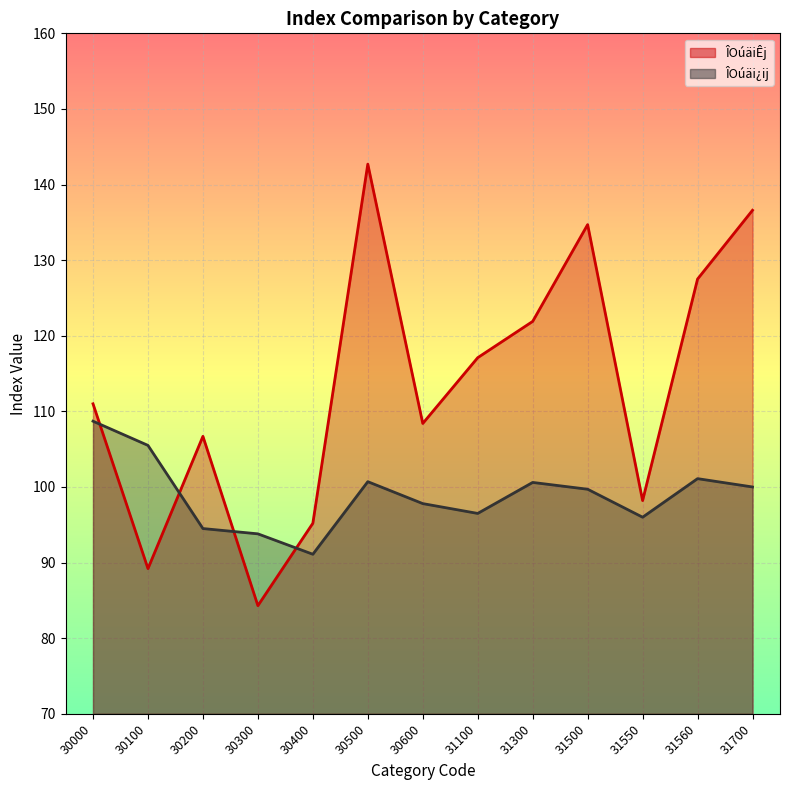

What is the difference between the highest and lowest values at 31300?

21.3